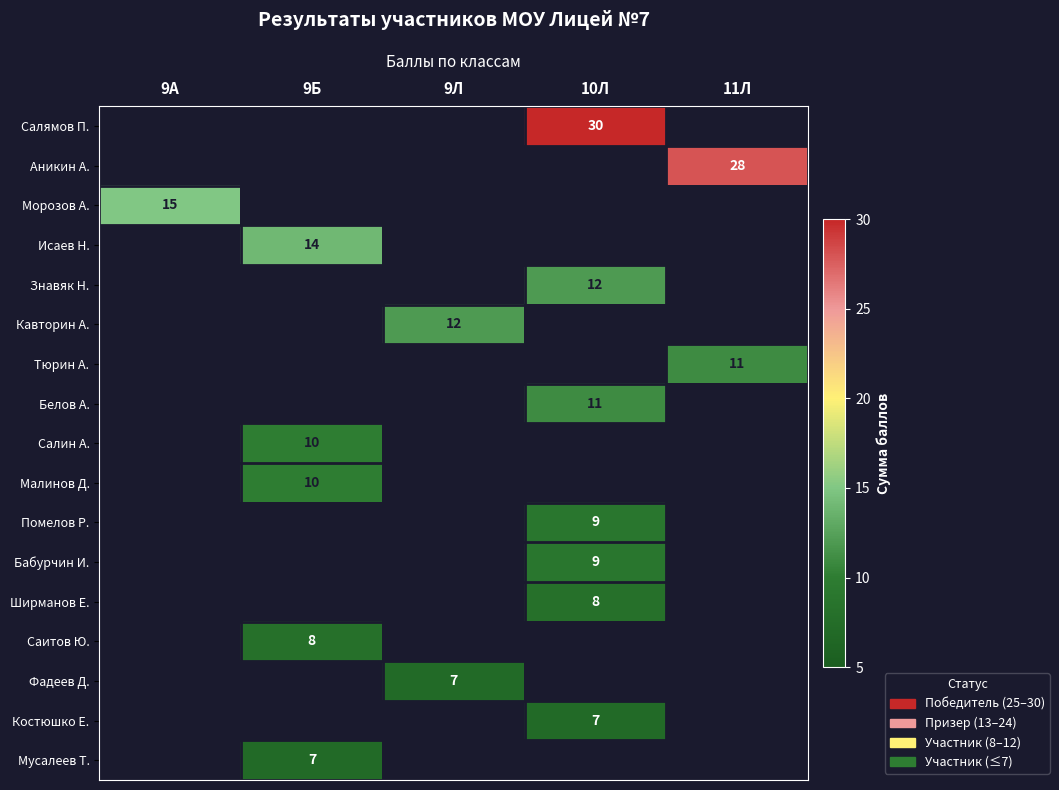

The value of Помелов Р. at 10Л is 9. True or false?

True